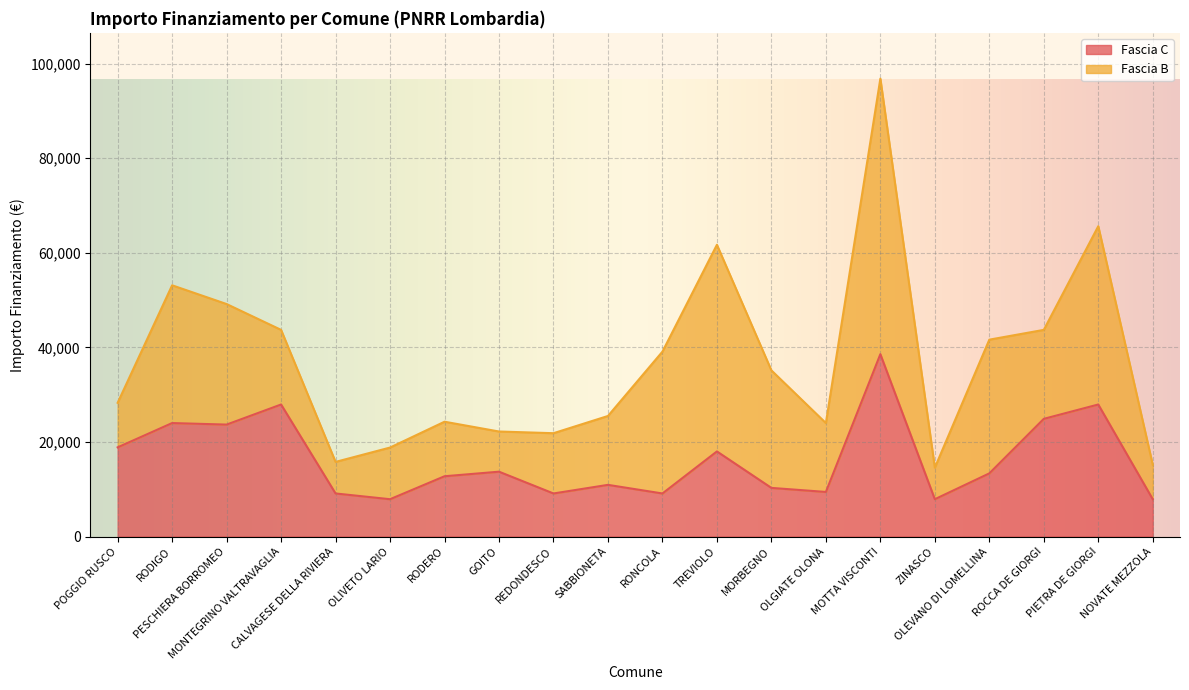

How many data points does each series have?

20